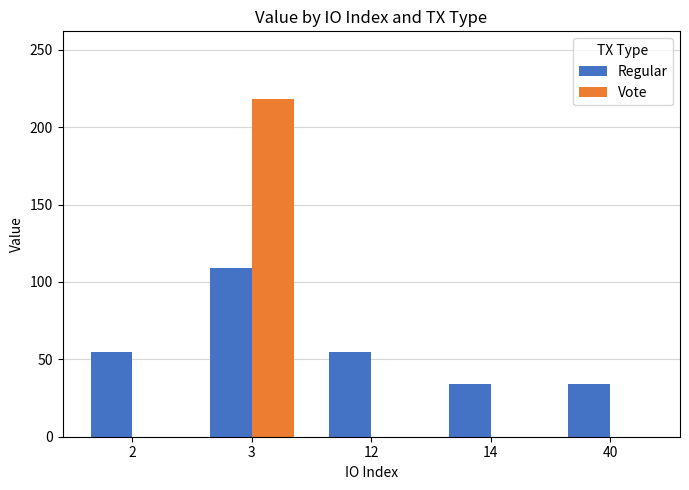

Which series changed the most between 3 and 14?

Vote